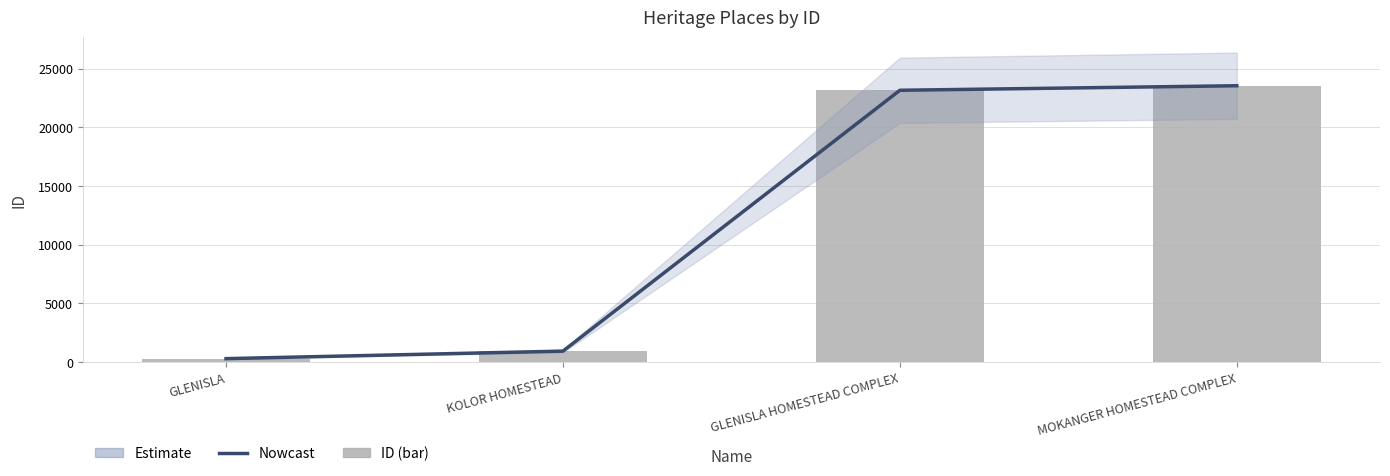

What position from the left is KOLOR HOMESTEAD?

2